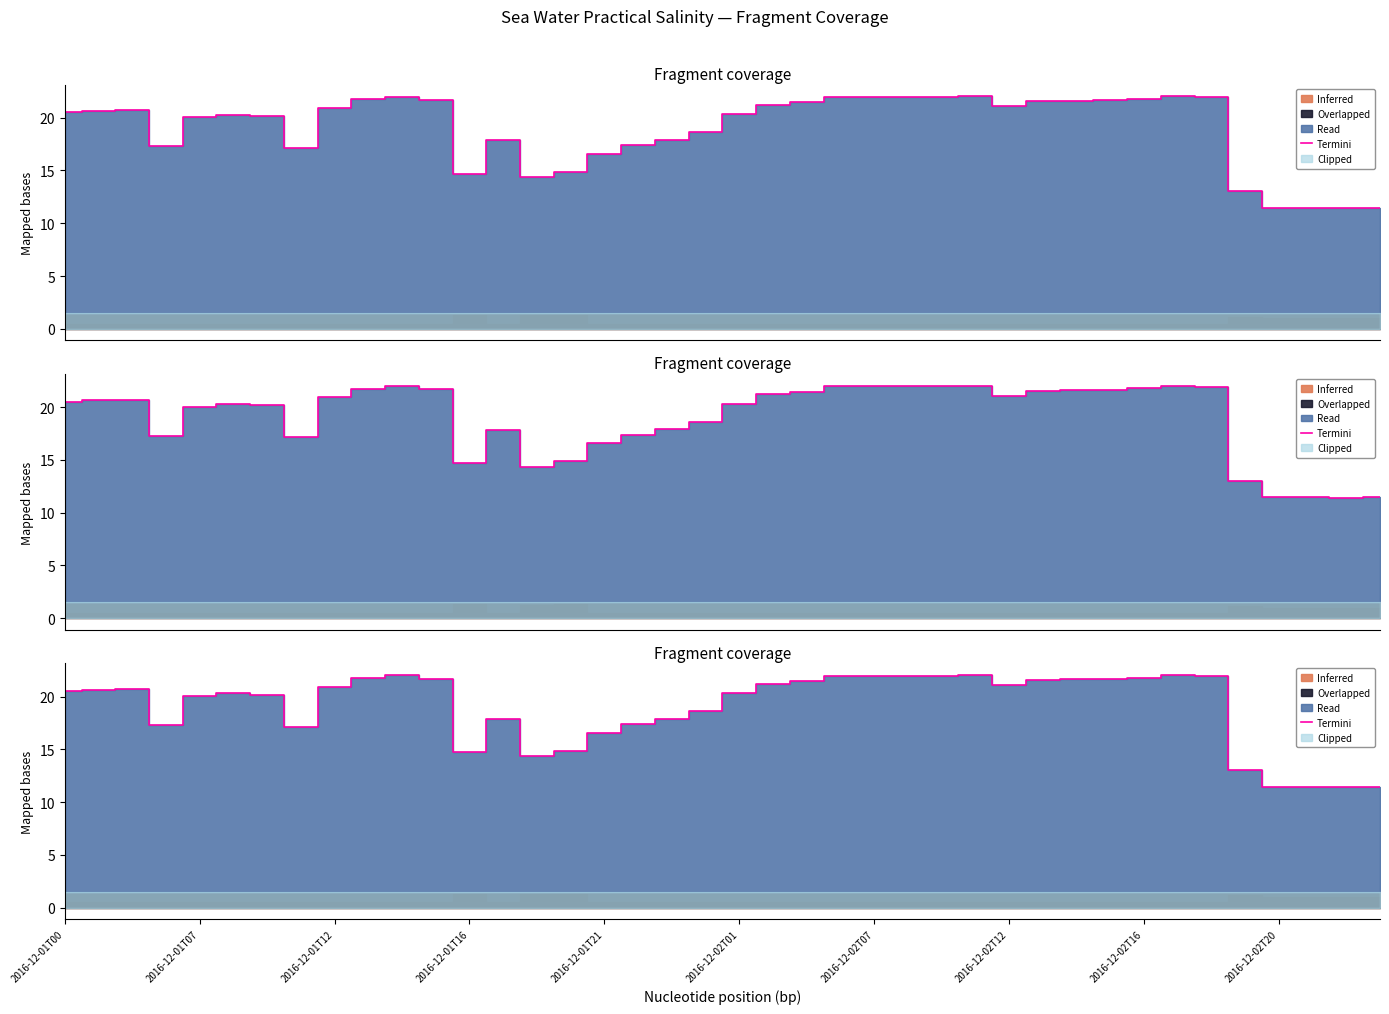

How many lines are shown in the chart?

1